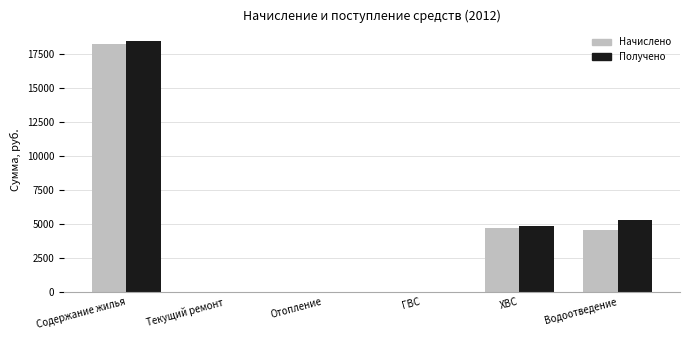

Which label corresponds to the largest value in the chart?

Содержание жилья